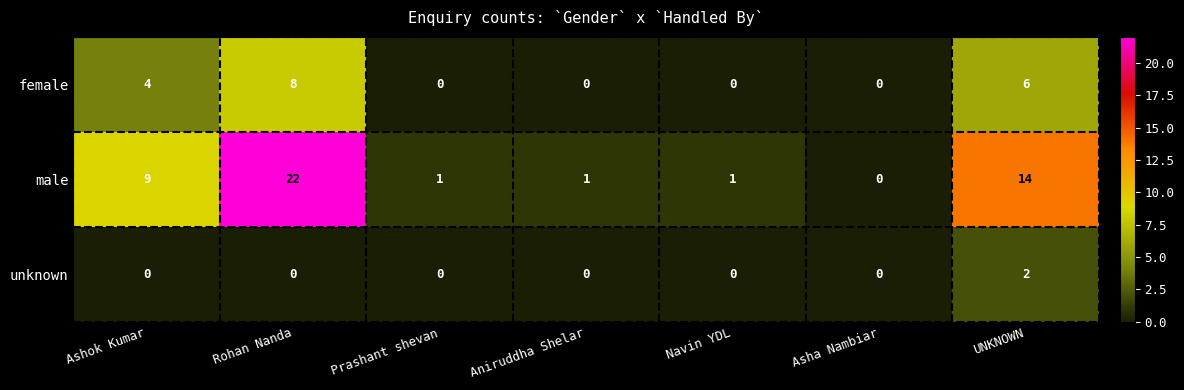

Which series has the largest total across all categories?

male